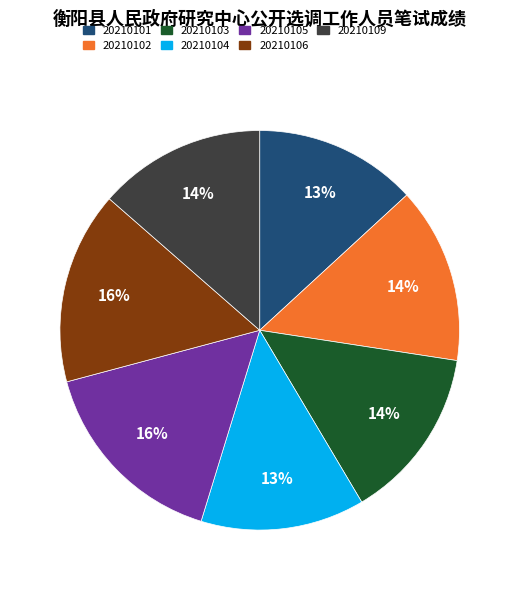

To the nearest percent, what is the difference between the largest and smallest slice percentages?

3%